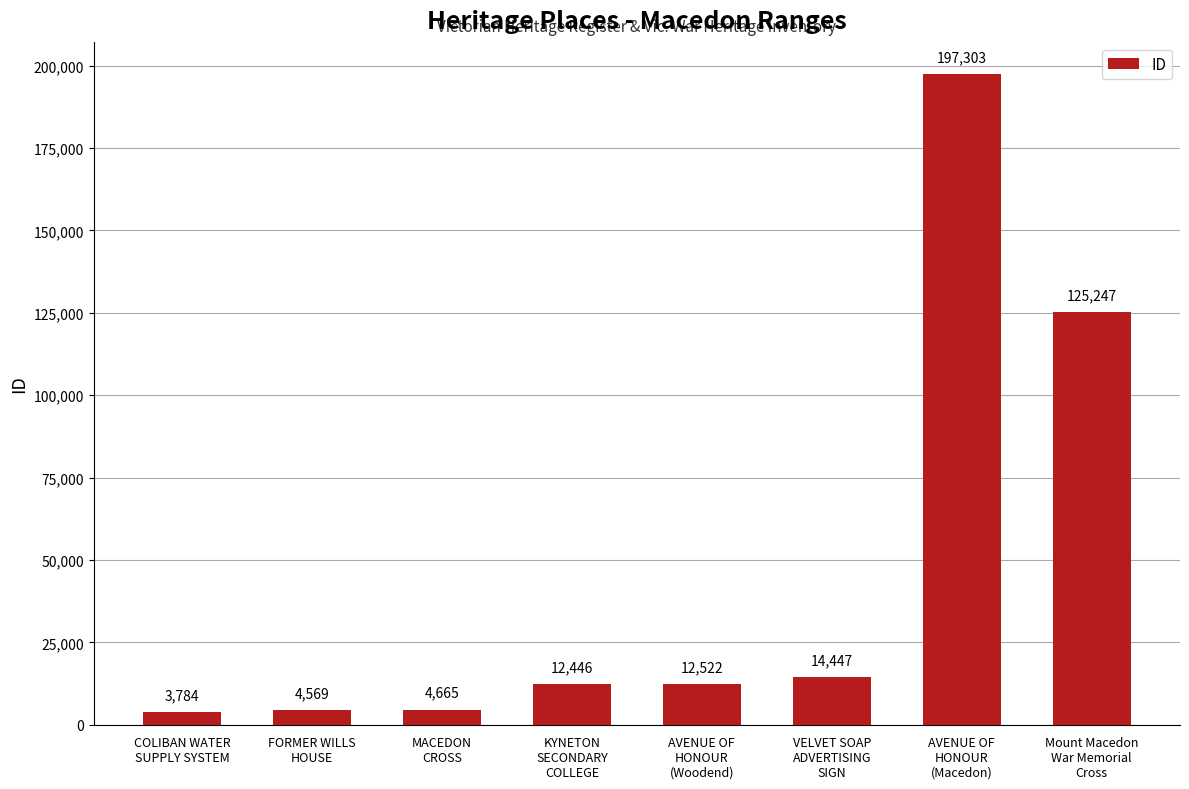

At which category does the chart reach its peak across all series?

AVENUE OF
HONOUR
(Macedon)